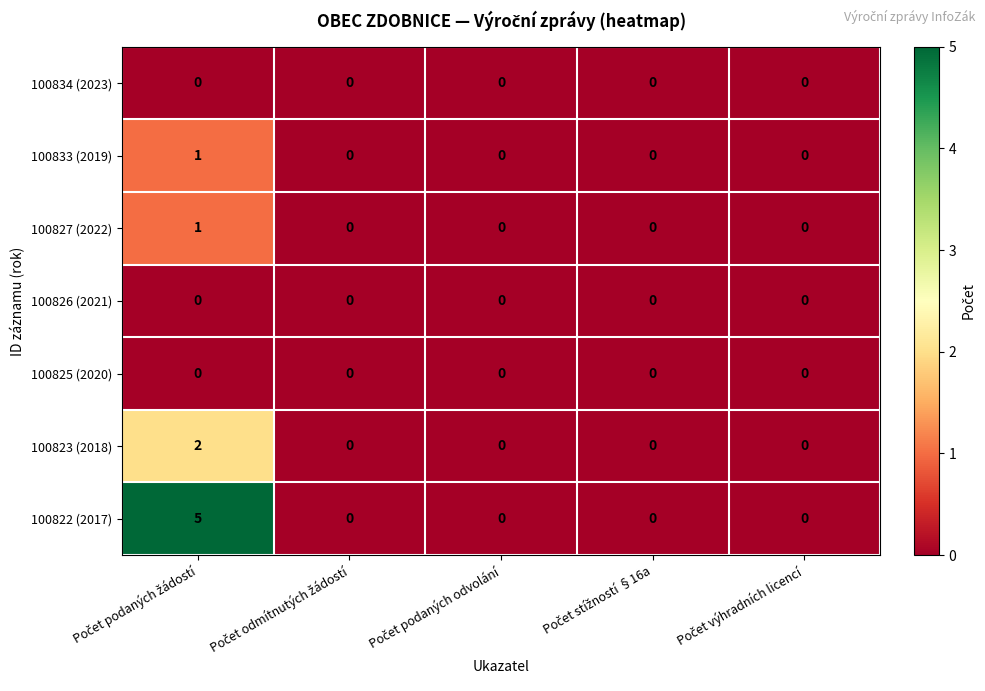

Which series has the widest spread of values?

100822 (2017)